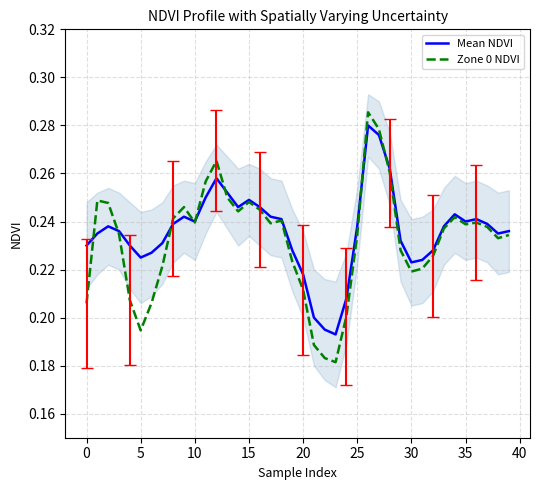

Is the value of Zone 0 NDVI at 22 greater than the value of Mean NDVI at 15?

No